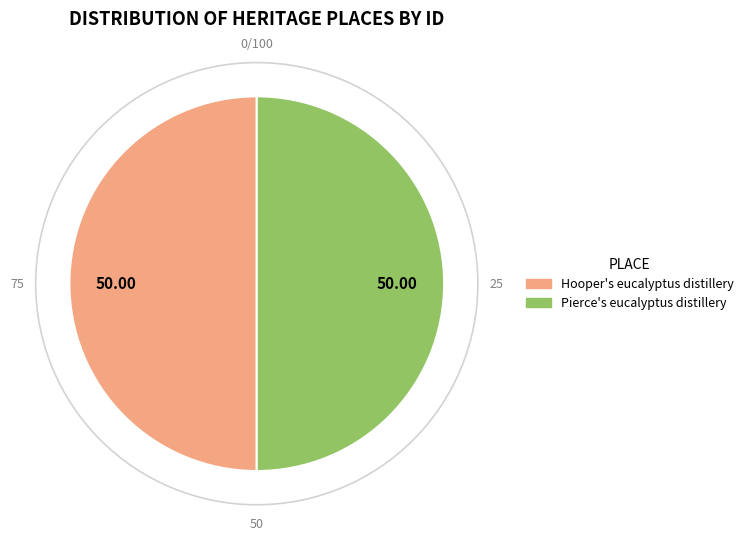

Approximately how many times larger is the value at Pierce's eucalyptus distillery compared to Hooper's eucalyptus distillery?

1.0